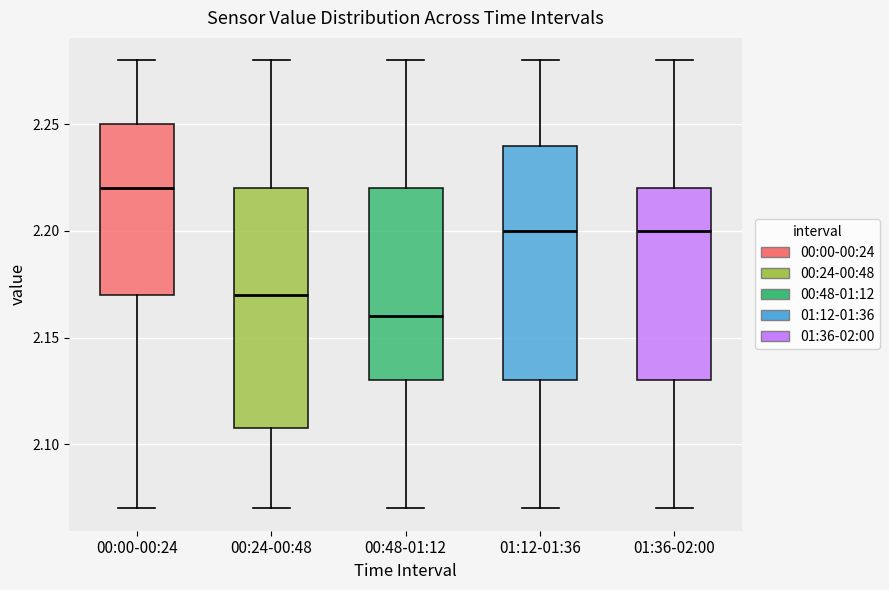

Reading left to right, read every box against the y-axis: the position of its median line, the range the box covers, and the ends of its whiskers. The values are not printed on the chart, so give them approximately, as read against the axis.

00:00-00:24: median 2.22, box 2.17 to 2.25, whiskers 2.07 to 2.28
00:24-00:48: median 2.17, box 2.11 to 2.22, whiskers 2.07 to 2.28
00:48-01:12: median 2.16, box 2.13 to 2.22, whiskers 2.07 to 2.28
01:12-01:36: median 2.20, box 2.13 to 2.24, whiskers 2.07 to 2.28
01:36-02:00: median 2.20, box 2.13 to 2.22, whiskers 2.07 to 2.28